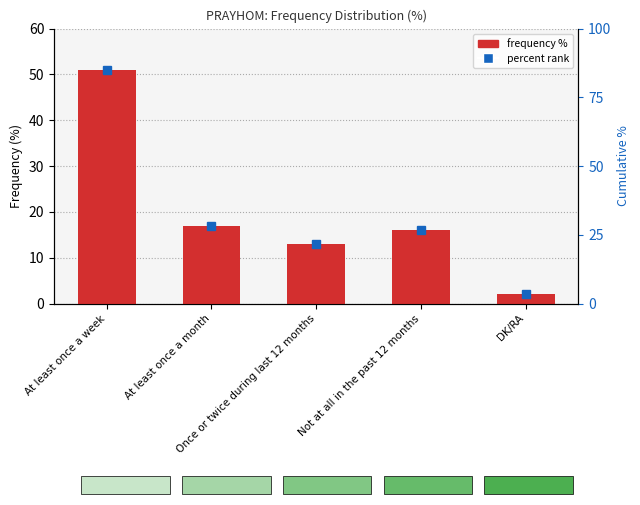

What is the change in value from At least once a month to Not at all in the past 12 months?

-1